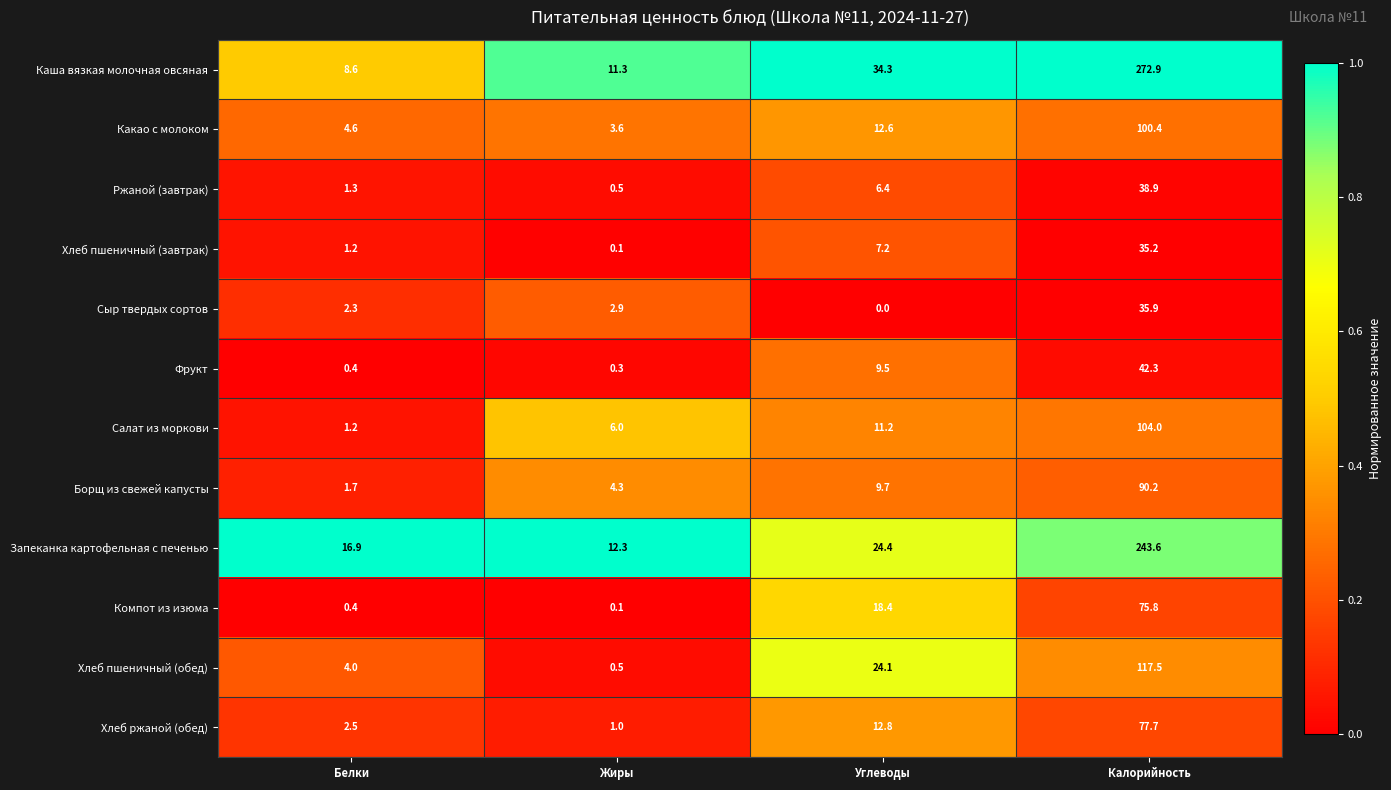

Which label corresponds to the largest value in the chart?

Калорийность